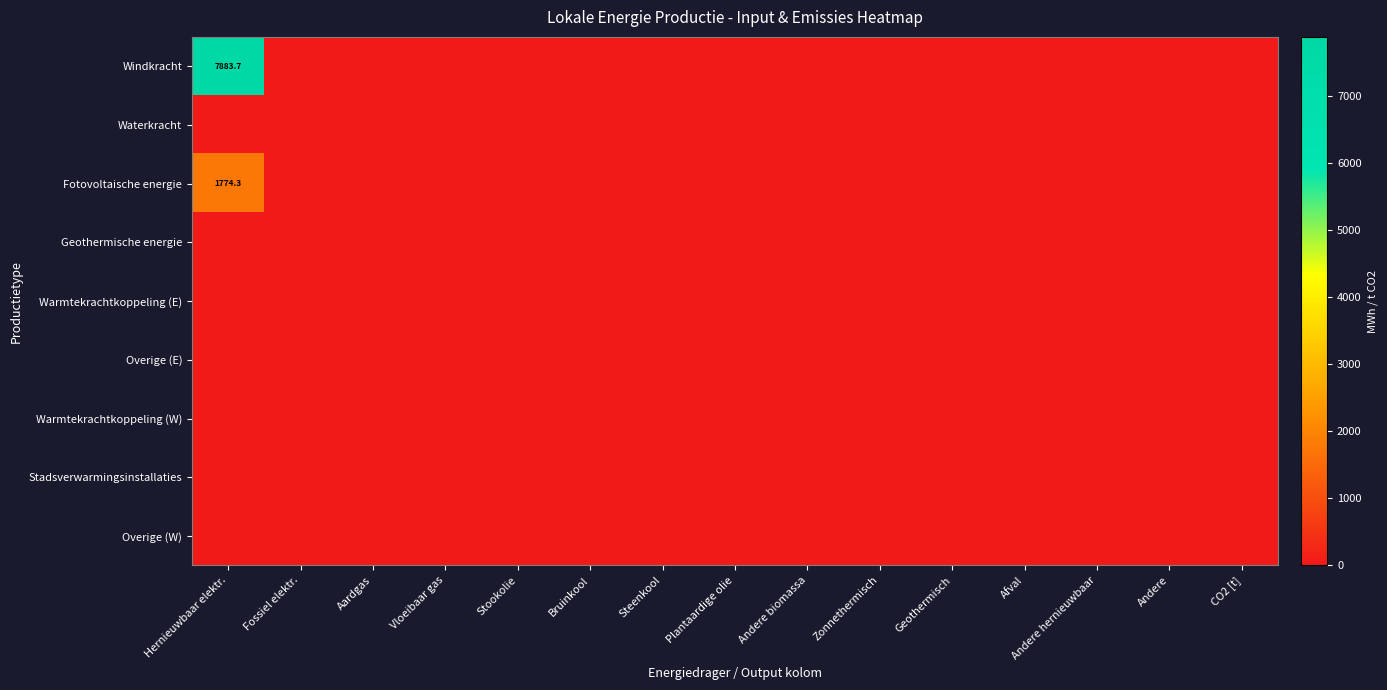

Where is Stadsverwarmingsinstallaties nearest to the value 0?

Hernieuwbaar elektr.